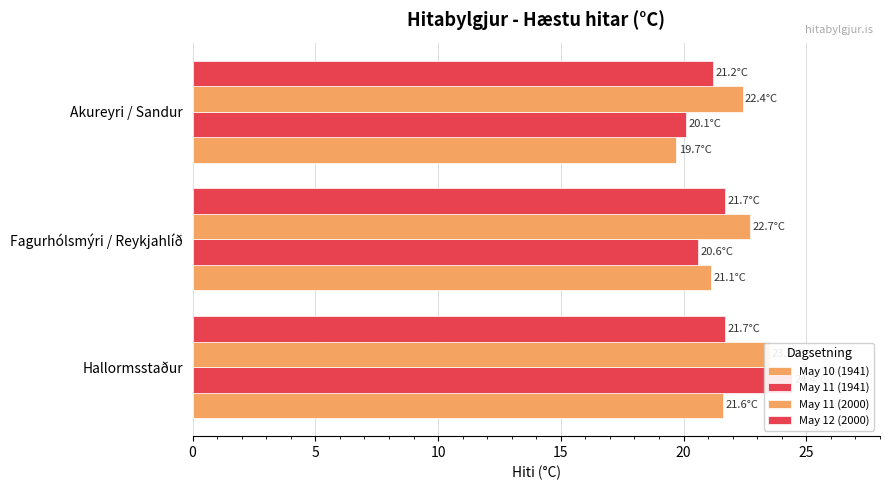

The May 10 (1941) series shows 12.4 at Fagurhólsmýri / Reykjahlíð. True or false?

False